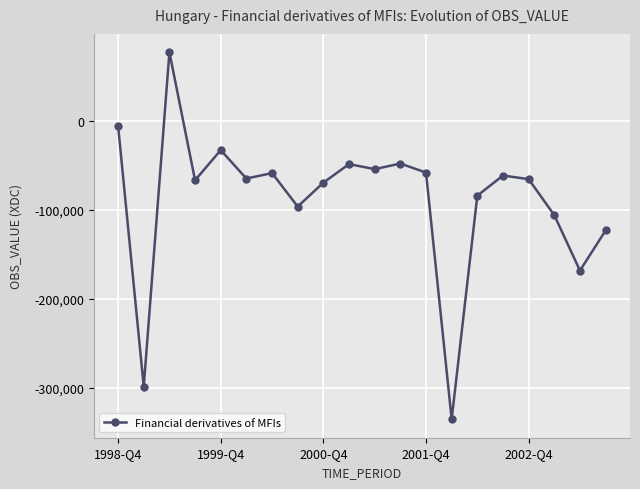

What is the greatest value displayed?

77368